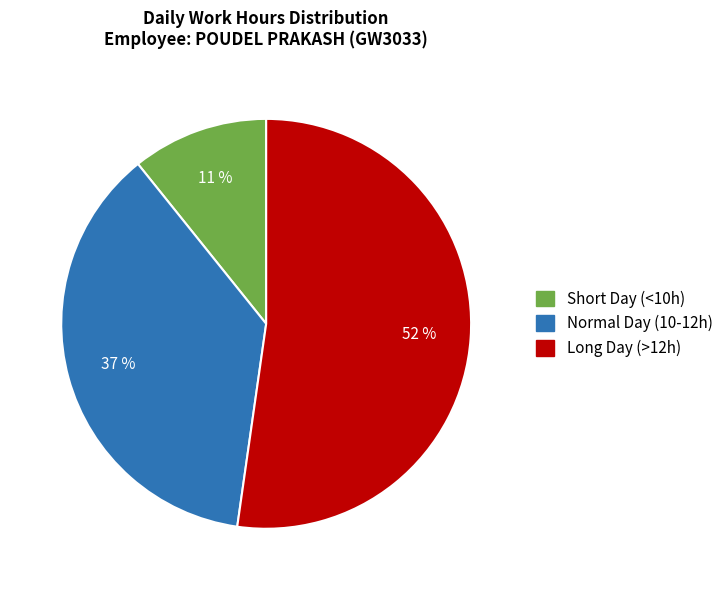

Which slice represents more than half of the pie?

Long Day (>12h)